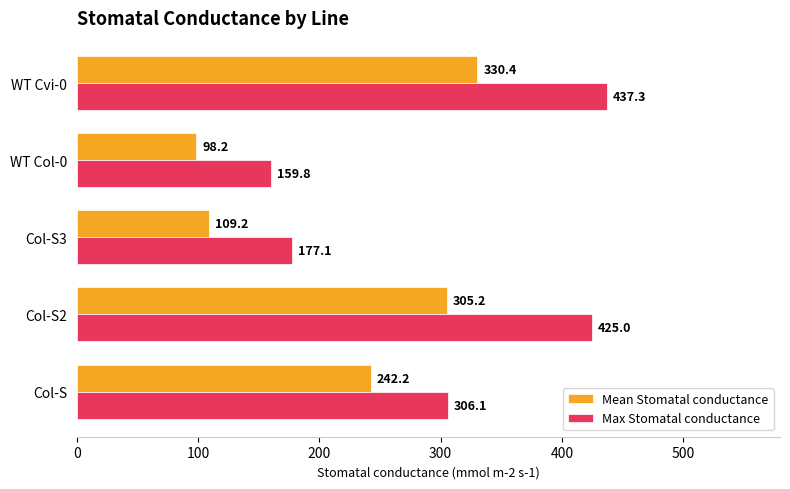

Which series has the largest range (max minus min)?

Max Stomatal conductance